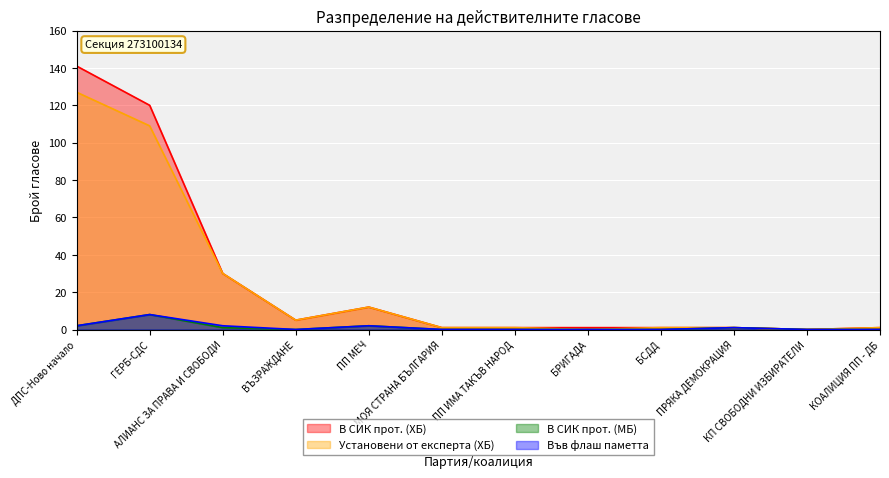

At which label does Установени от експерта (ХБ) reach its peak?

ДПС-Ново начало